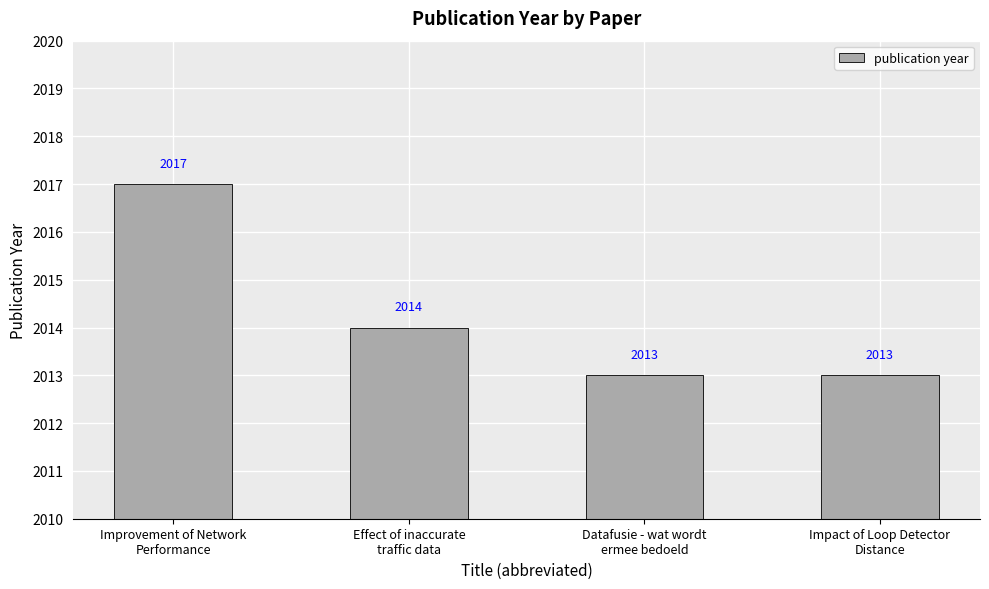

Reading left to right, transcribe all the data shown in this chart.

Improvement of Network
Performance=2017	Effect of inaccurate
traffic data=2014	Datafusie - wat wordt
ermee bedoeld=2013	Impact of Loop Detector
Distance=2013